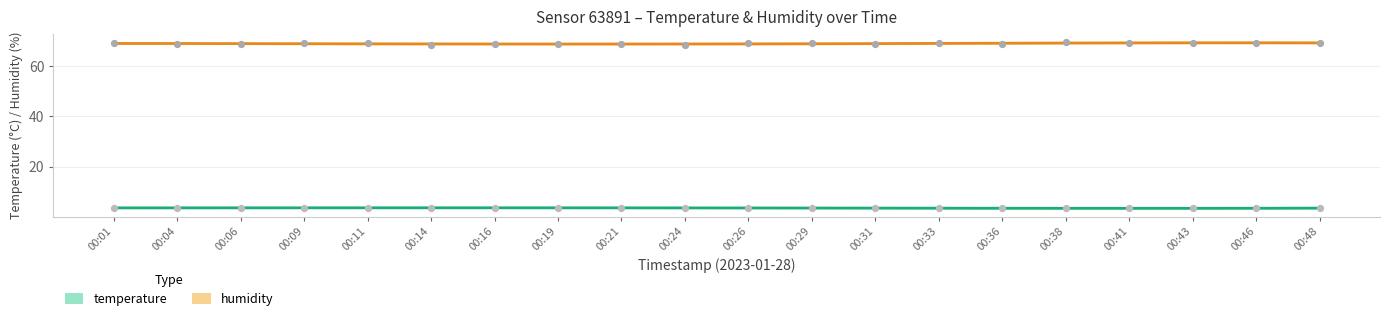

Is the value of humidity at 00:24 greater than the value of temperature at 00:26?

Yes